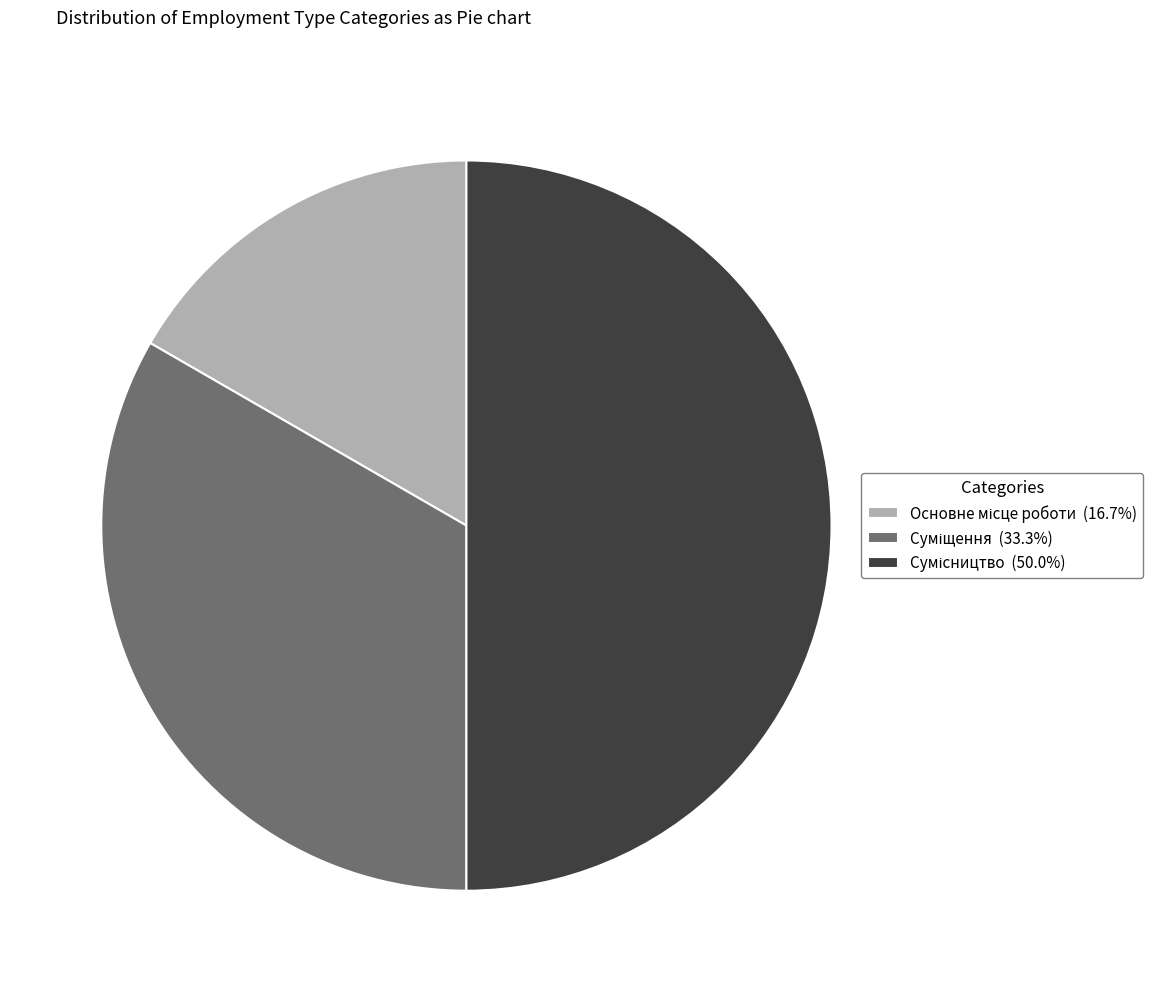

To the nearest percent, what portion does Основне місце роботи represent?

17%